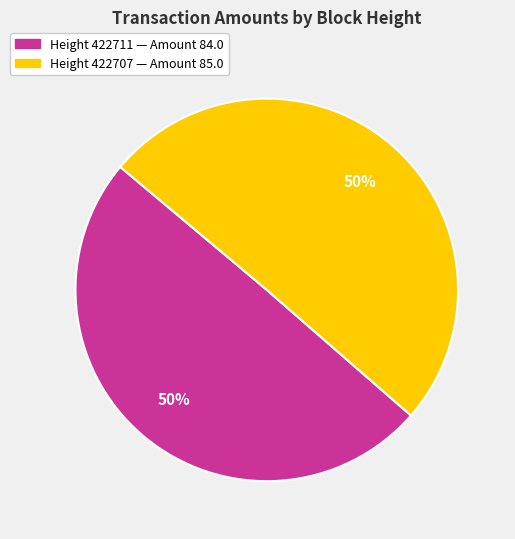

To the nearest percent, what is the average slice percentage?

50%